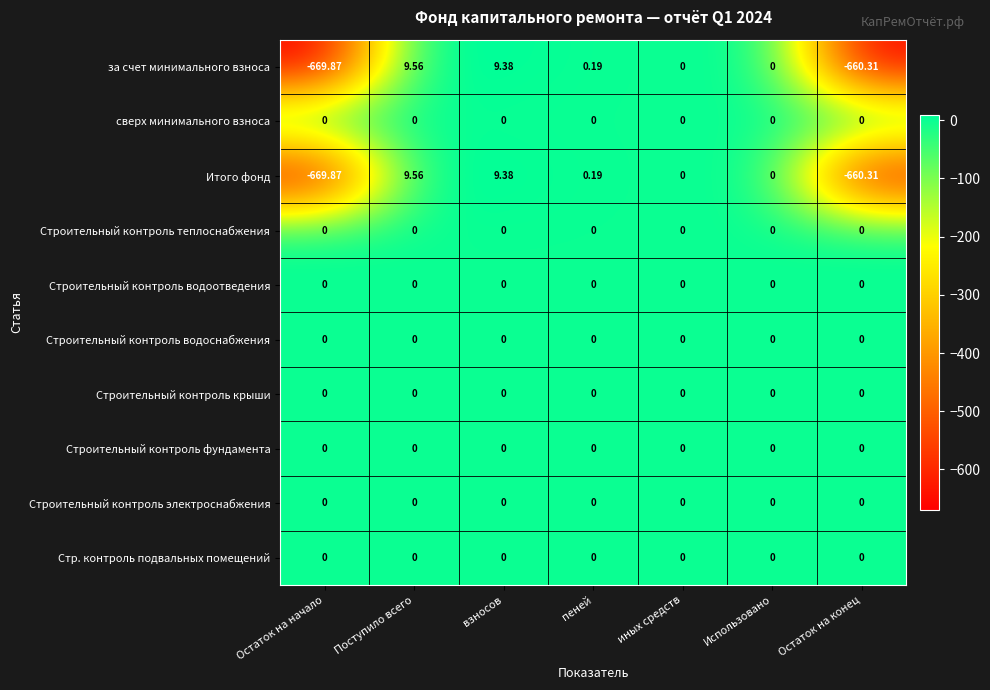

Is the value of Итого фонд at взносов greater than the value of сверх минимального взноса at пеней?

Yes